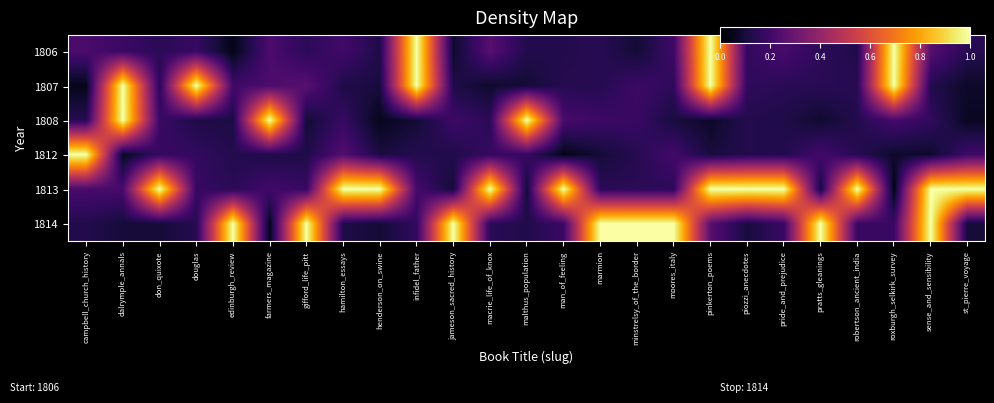

What is the spread (max minus min) of values at hamilton_essays?

0.9